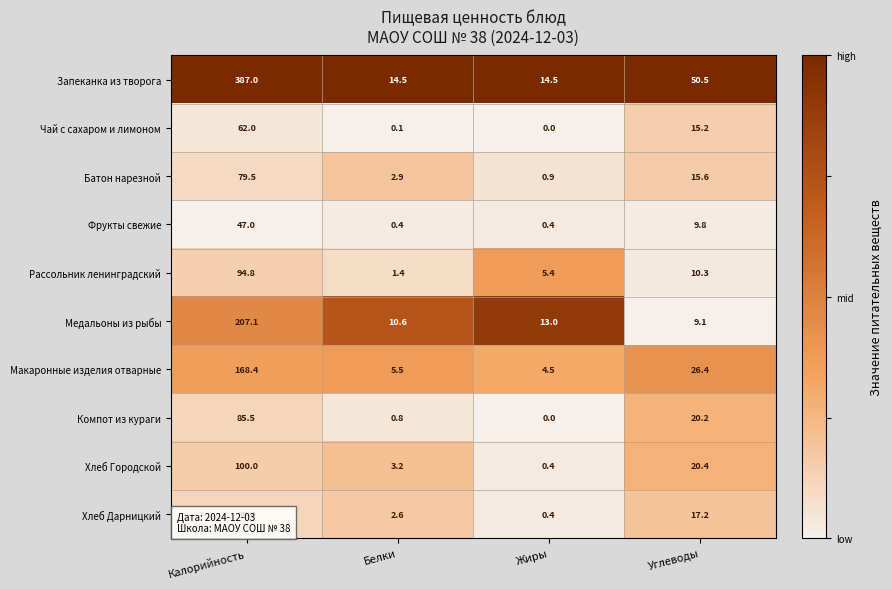

At which category is the sum across all series the highest?

Калорийность